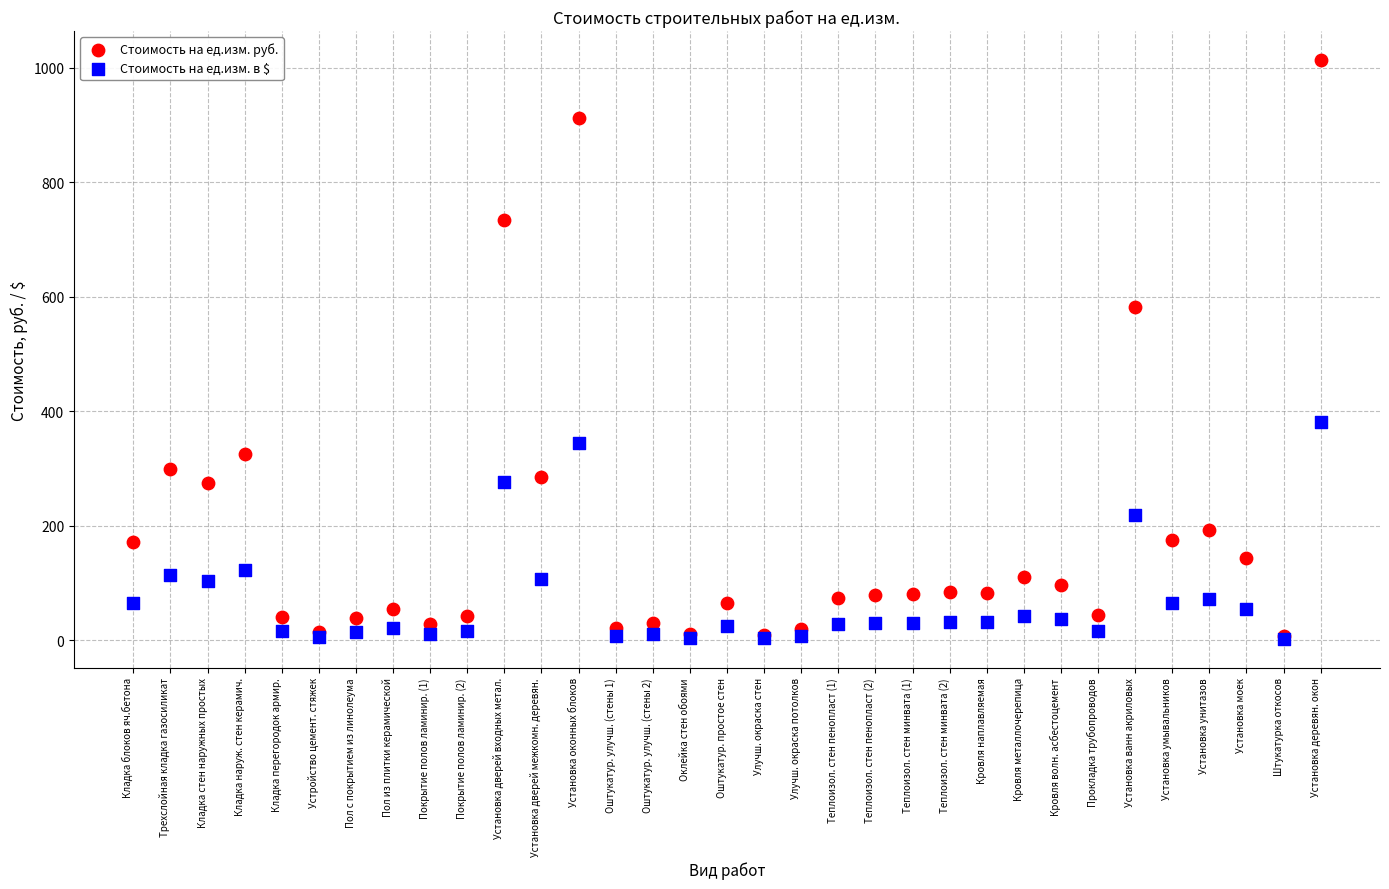

Which series contains the highest Y value?

Стоимость на ед.изм. руб.